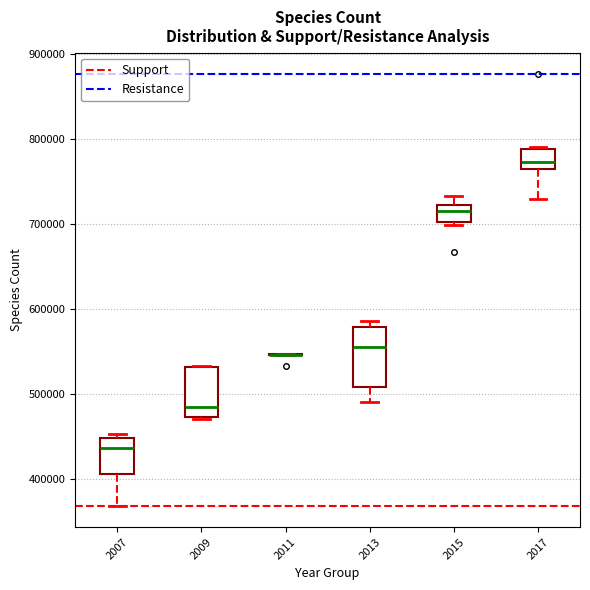

Reading left to right, transcribe this box plot: for each box, give where its median line is, the range the box spans, and where its two whiskers end, as read against the y-axis. The values are not printed on the chart, so give them approximately, as read against the axis.

2007: median 440000, box 410000 to 450000, whiskers 370000 to 450000 (just above the box's upper edge)
2009: median 480000, box 470000 to 530000, whiskers 470000 to 530000
2011: box collapsed to a line at 550000, whiskers 550000 to 550000
2013: median 560000, box 510000 to 580000, whiskers 490000 to 590000
2015: median 720000 (inside the box), box 700000 to 720000, whiskers 700000 (just below the box's lower edge) to 730000
2017: median 770000, box 760000 to 790000, whiskers 730000 to 790000 (just above the box's upper edge)